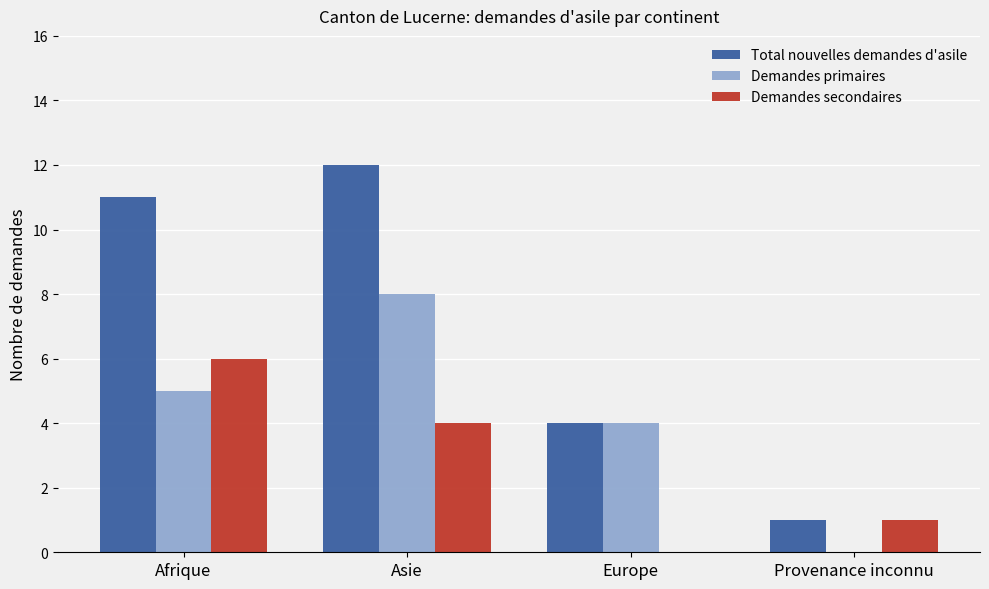

How many groups of bars are there?

4